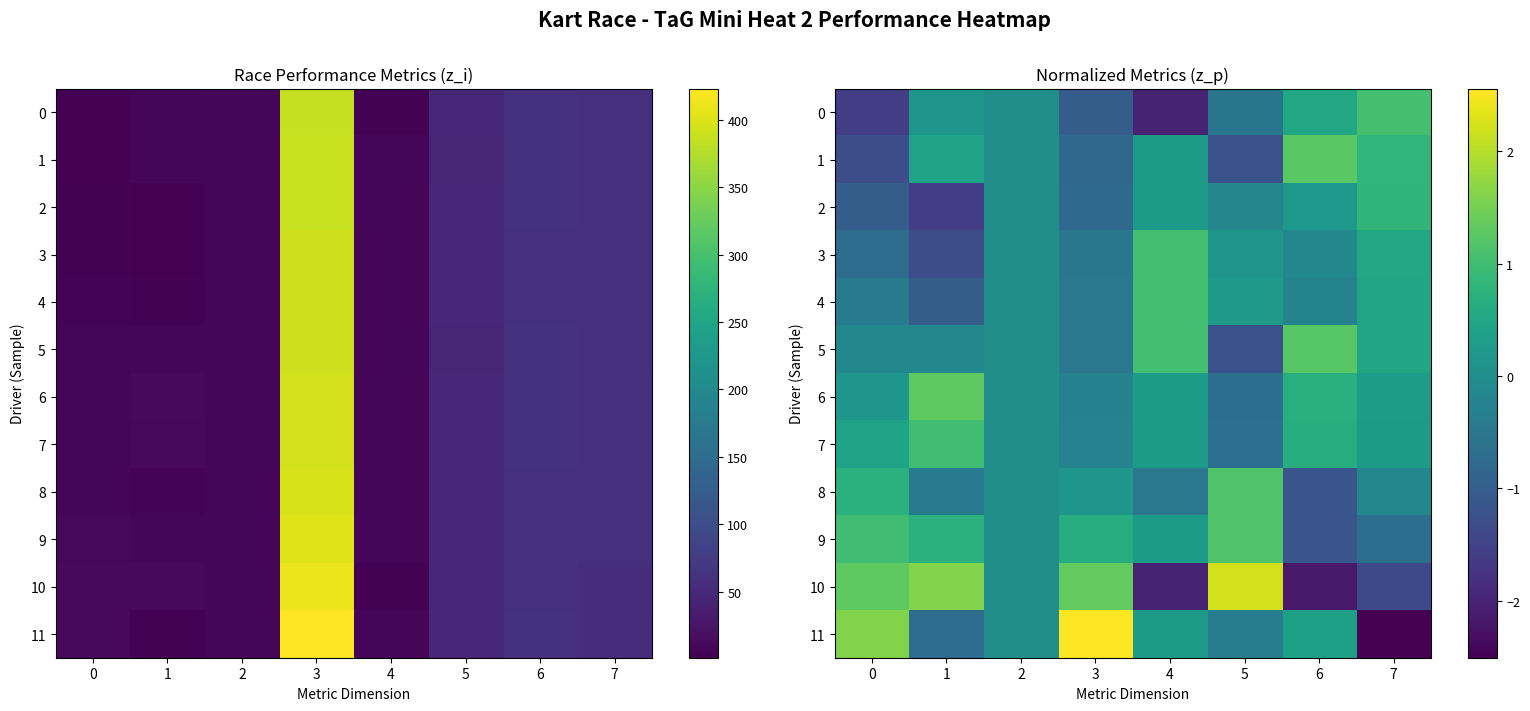

Between 5 and 6, which series saw the biggest shift?

10